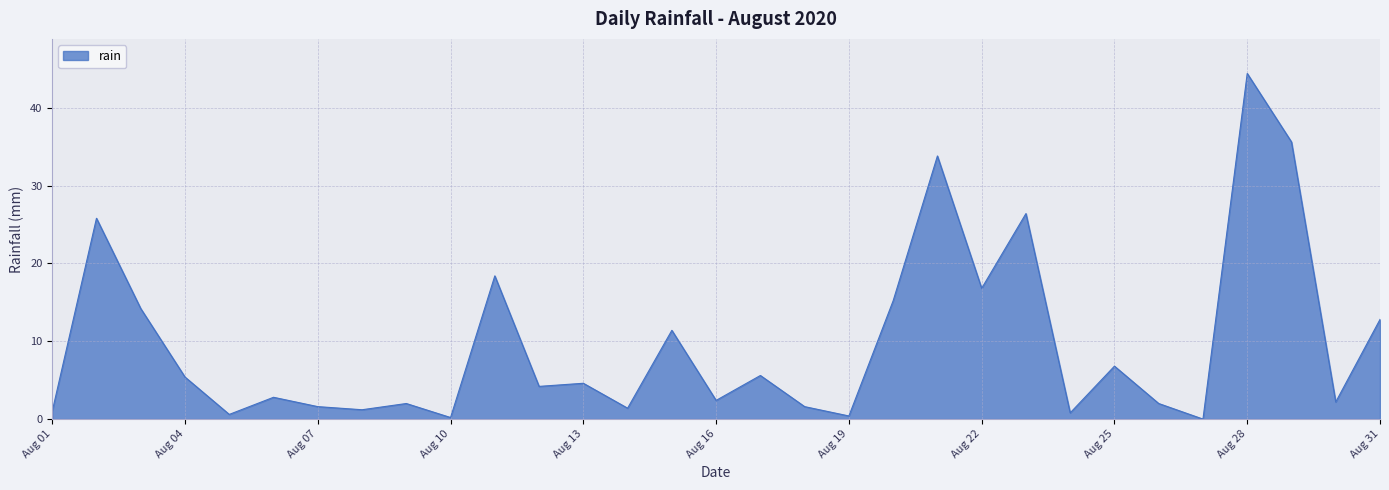

Count the number of data series in this chart.

1